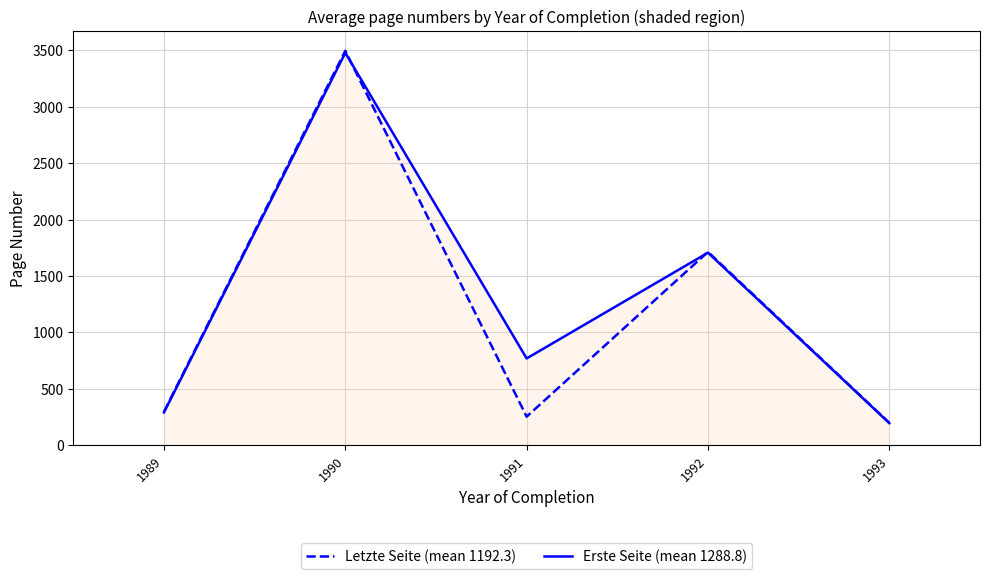

What is the smallest value displayed?

196.1